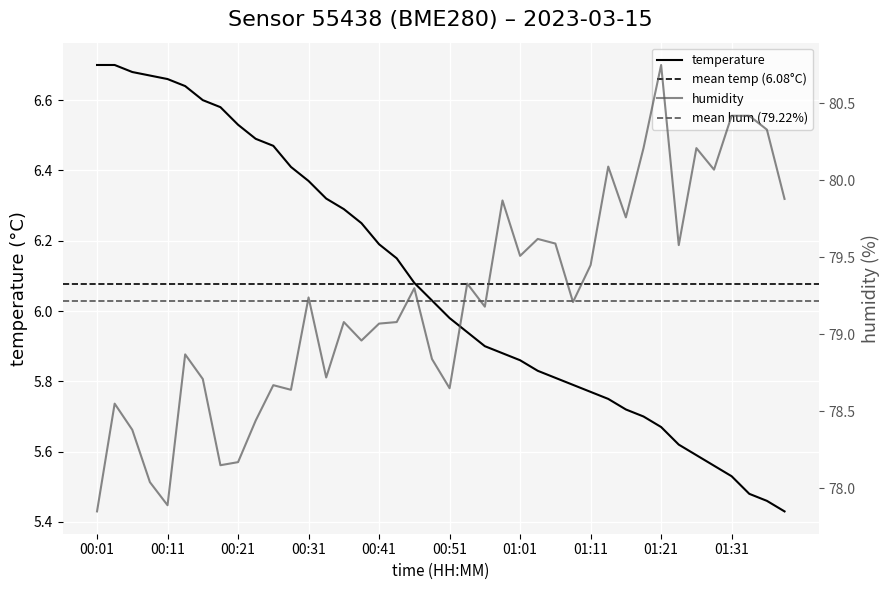

What is the label of the 24th point from the left?

00:58